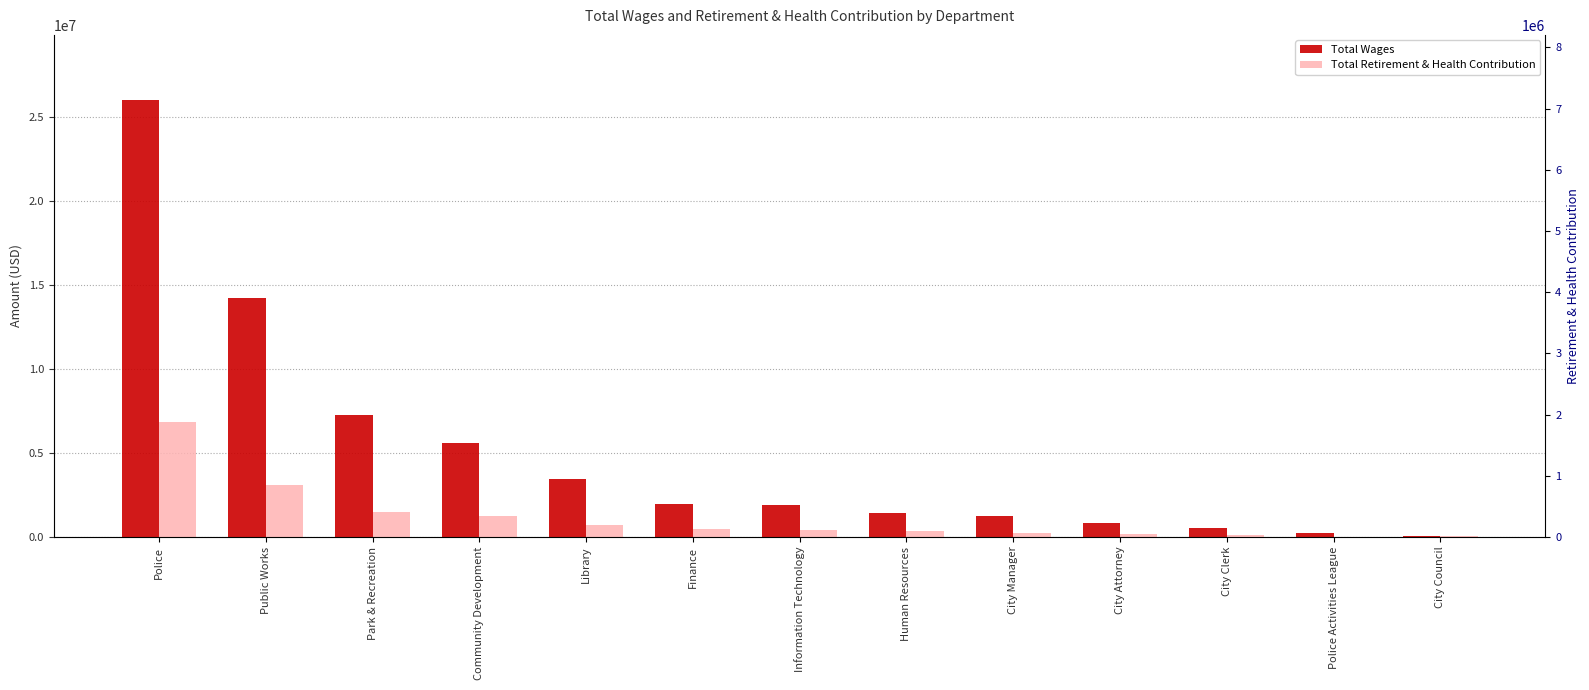

Which has a higher value, City Attorney or Finance?

Finance